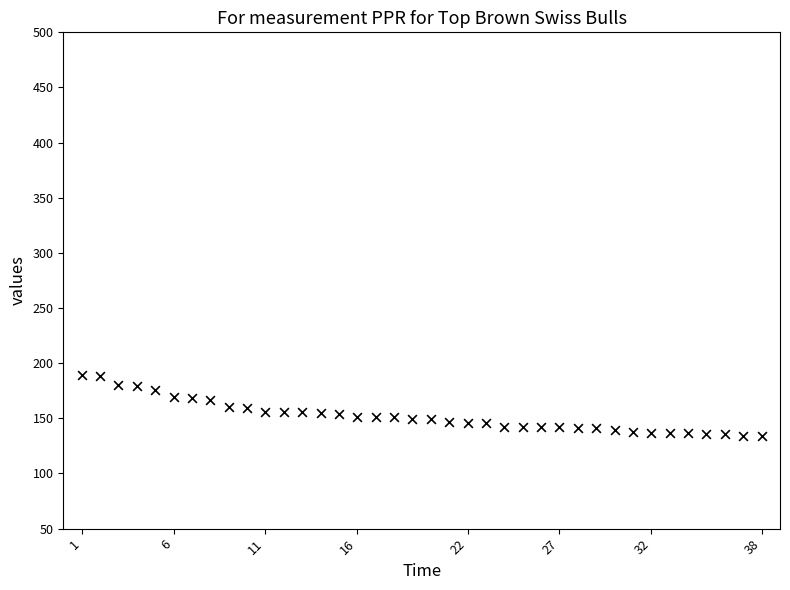

What is the range of Y values (max minus min)?

55